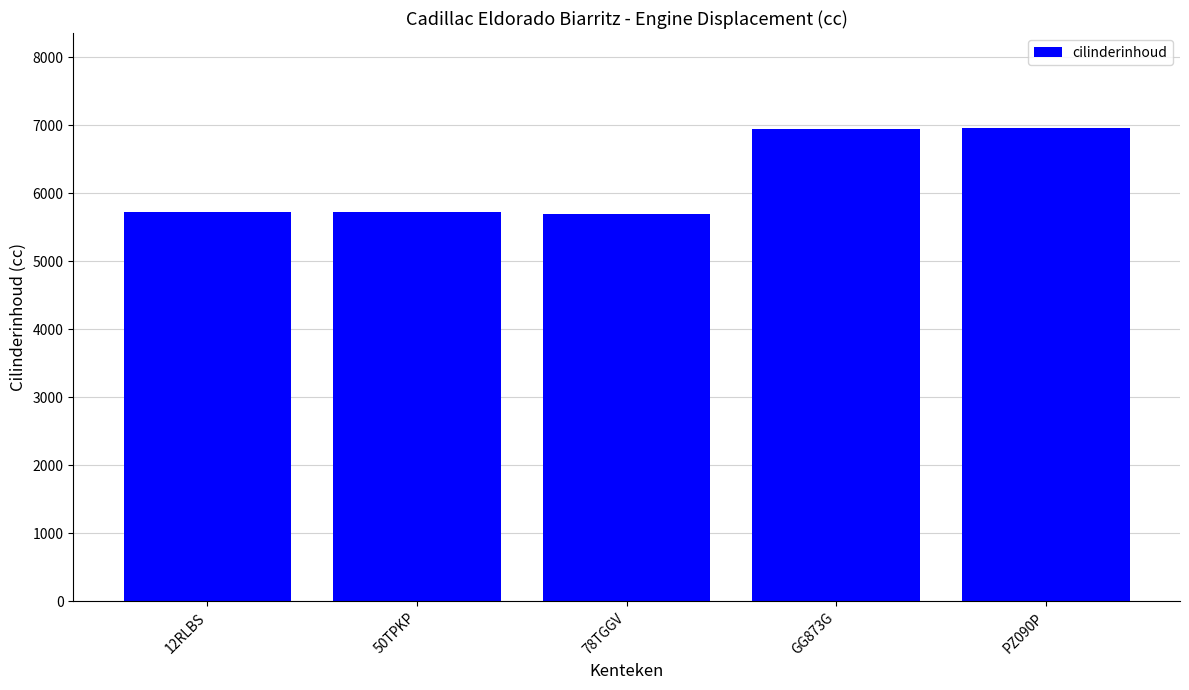

What is the approximate value at GG873G, to the nearest 50?

6950